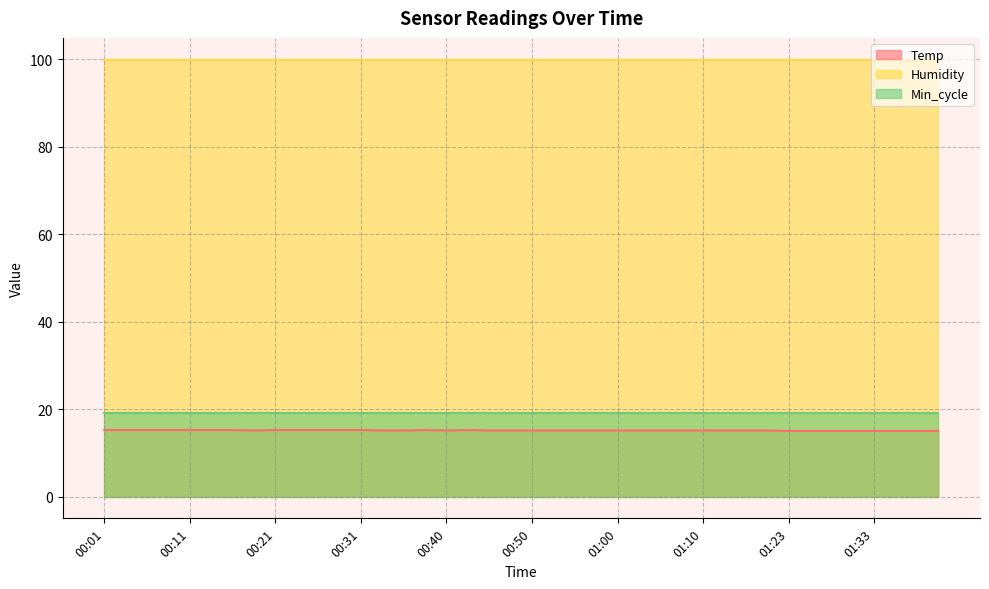

What is the approximate value of Min_cycle at 00:48?

19.0